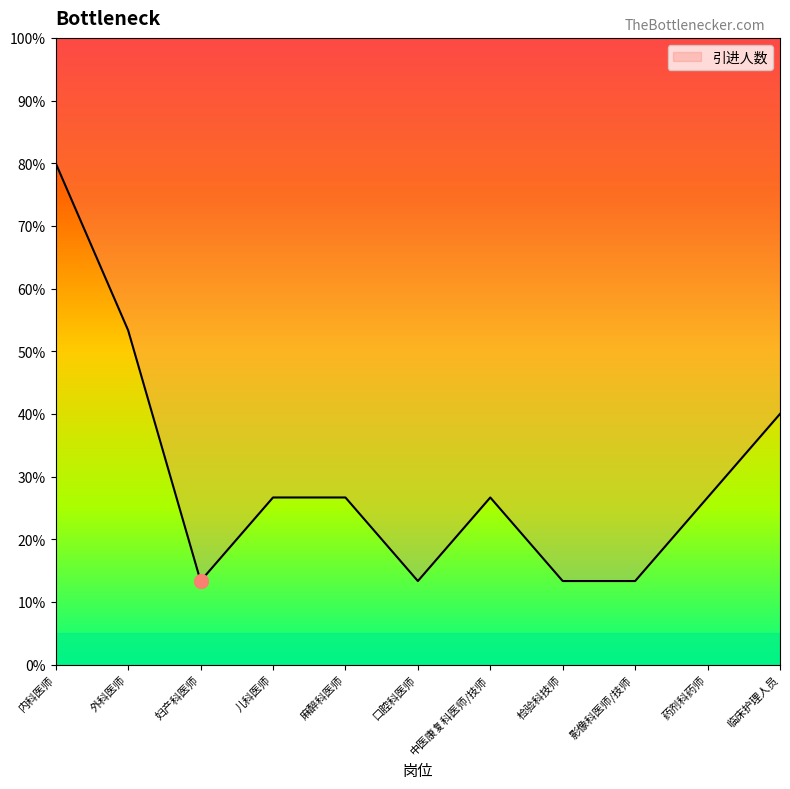

How many data points are less than 26?

4